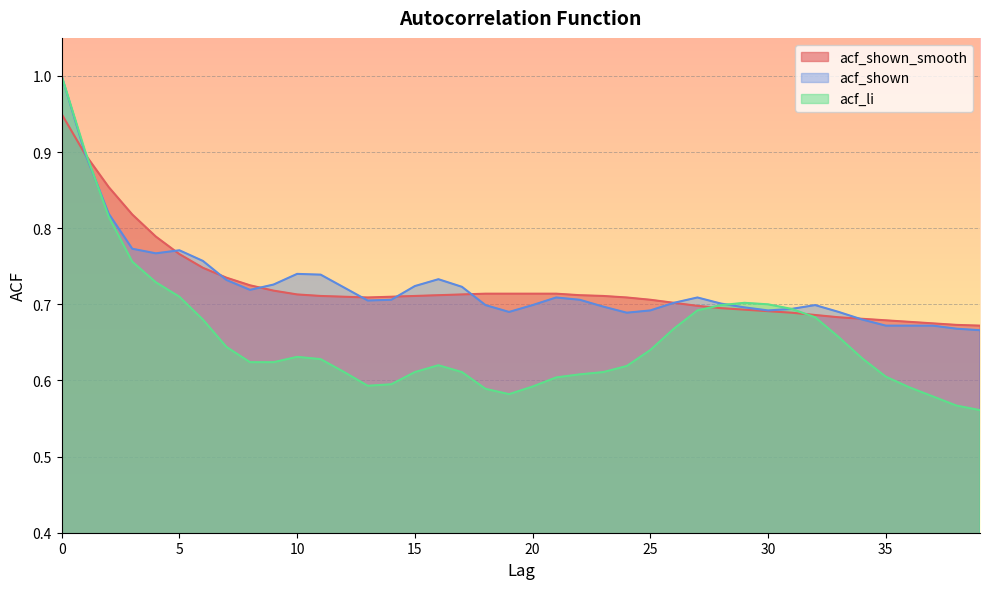

The value of acf_shown at 9 is 0.5. True or false?

False